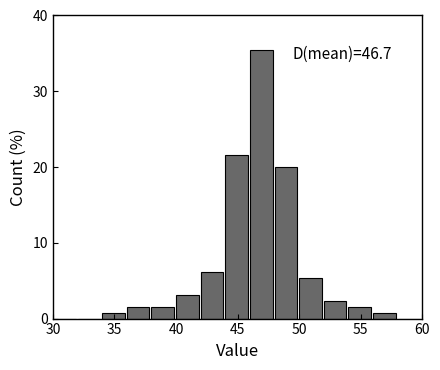

Over which range of the x-axis is the bar tallest?

46 to 48